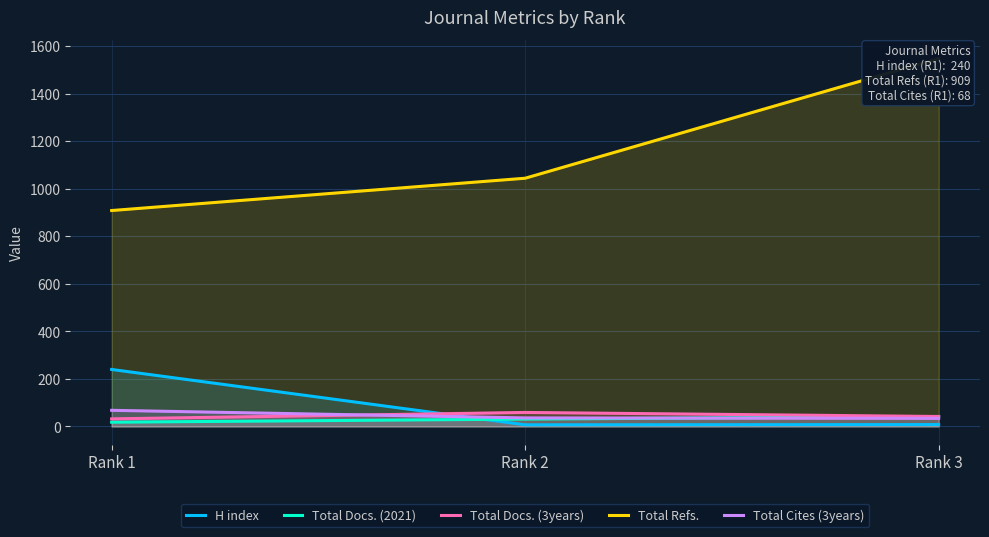

How many series are shown in this chart?

5